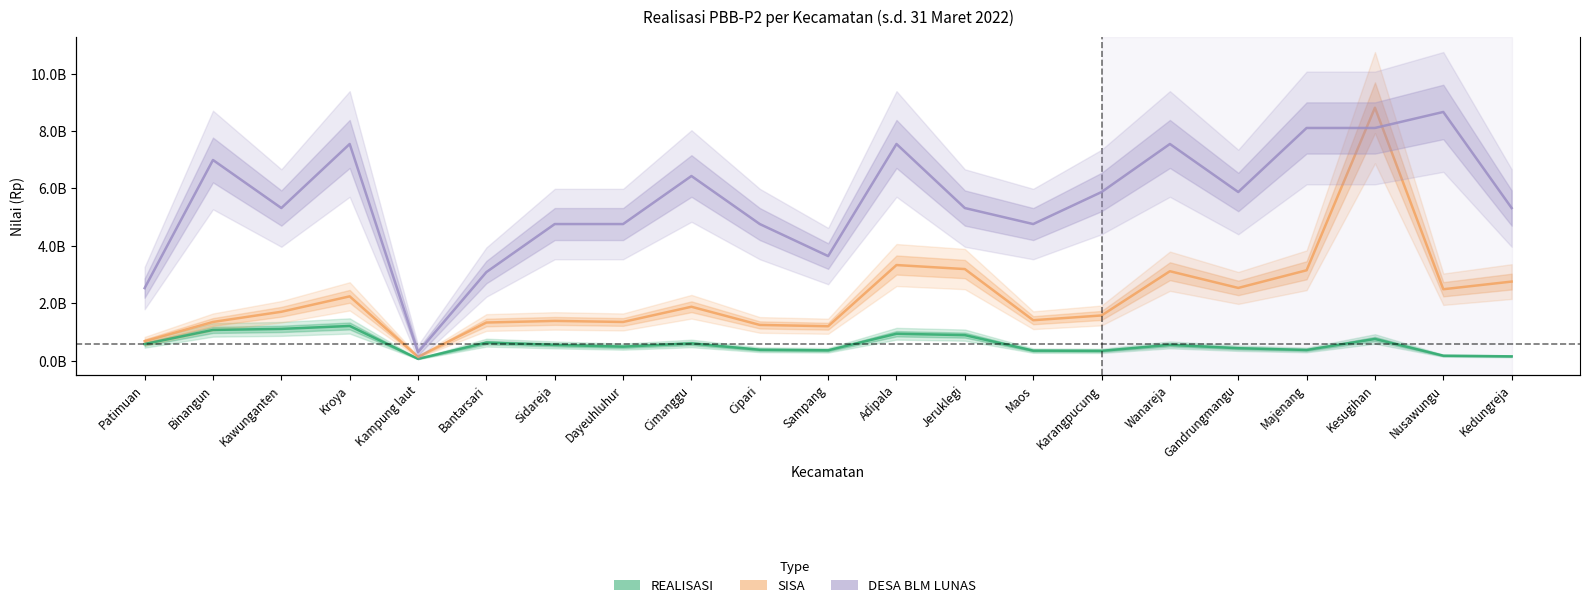

True or false: DESA BLM LUNAS has a value of 3200000000 at Majenang.

True